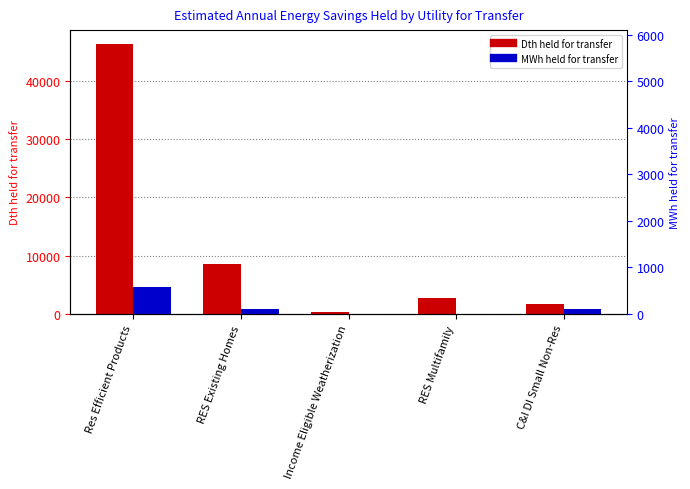

Which series has the largest range (max minus min)?

Dth held for transfer